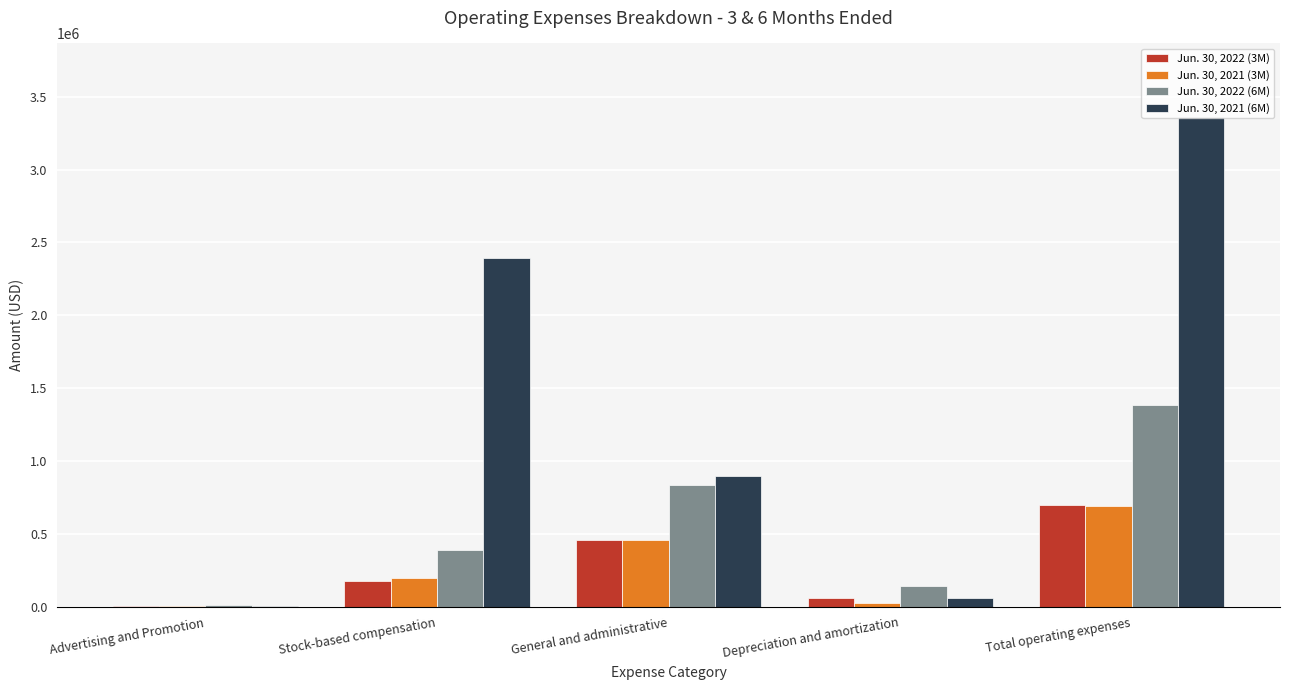

Are the bars grouped side by side (vs. stacked)?

Yes